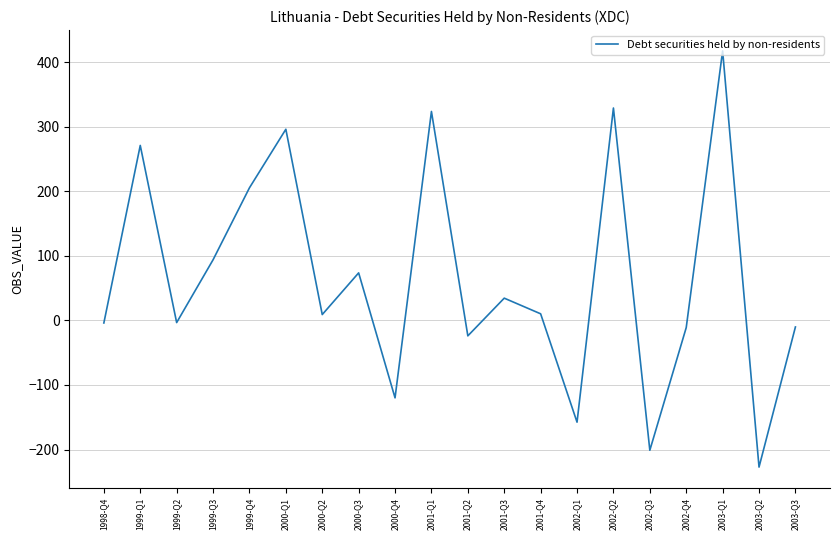

What position from the right is 1999-Q2?

18